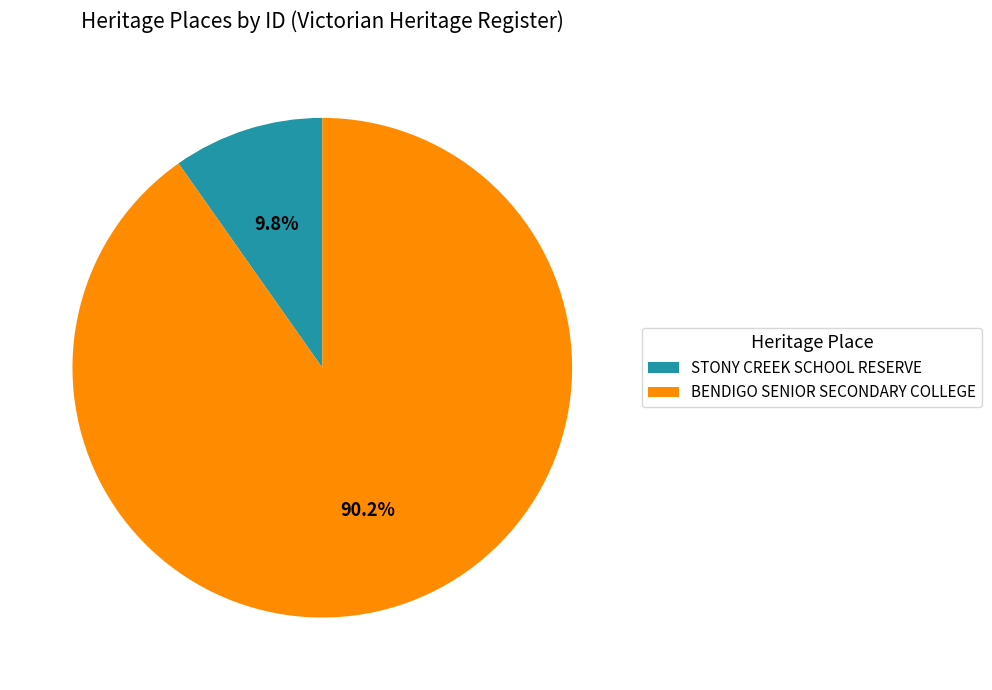

Which has a higher value, STONY CREEK SCHOOL RESERVE or BENDIGO SENIOR SECONDARY COLLEGE?

BENDIGO SENIOR SECONDARY COLLEGE